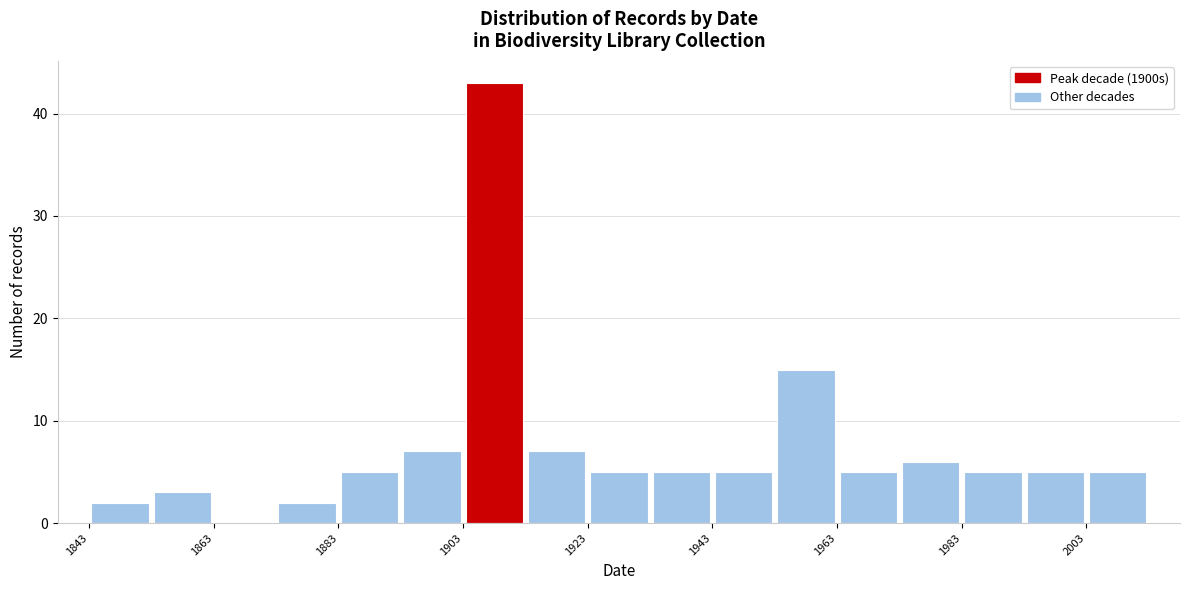

Reading left to right, transcribe this chart: for each bar, give the range it covers on the x-axis and its height. Neither the bar edges nor the heights are printed on the chart, so give them approximately, as read against the axes.

1843 to 1853: 2
1853 to 1863: 3
1863 to 1873: 0
1873 to 1883: 2
1883 to 1893: 5
1893 to 1903: 7
1903 to 1913: 43
1913 to 1923: 7
1923 to 1933: 5
1933 to 1943: 5
1943 to 1953: 5
1953 to 1963: 15
1963 to 1973: 5
1973 to 1983: 6
1983 to 1993: 5
1993 to 2003: 5
2003 to 2013: 5